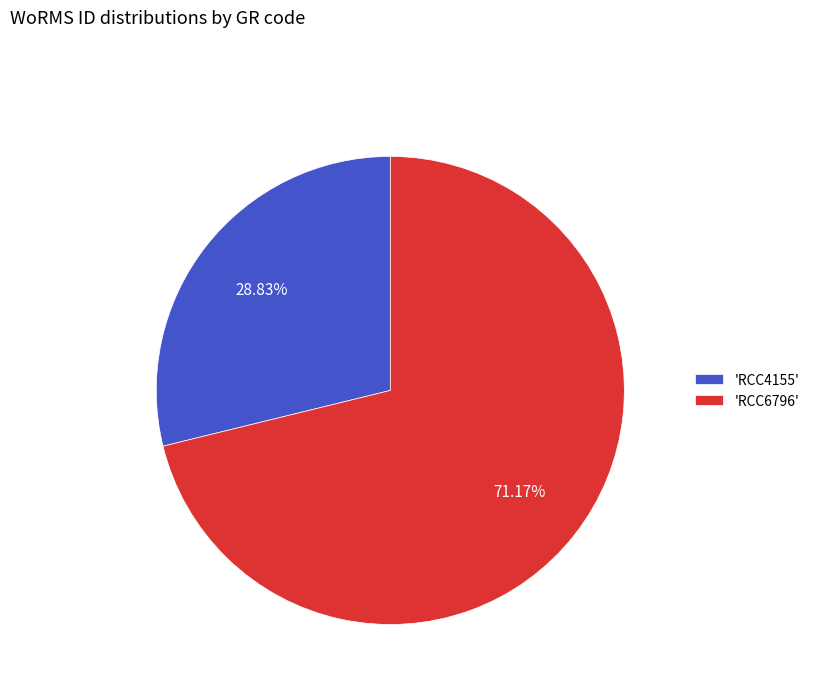

Which category has the biggest portion of the pie?

'RCC6796'